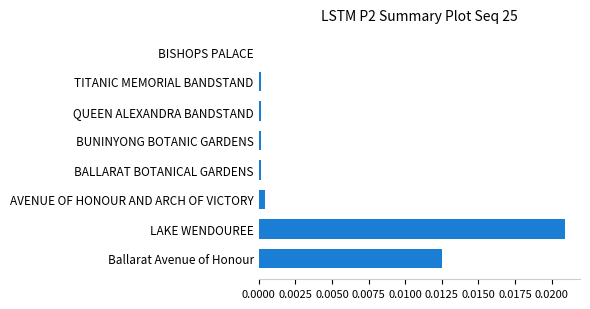

Is it true that the value at QUEEN ALEXANDRA BANDSTAND is 0.0?

True